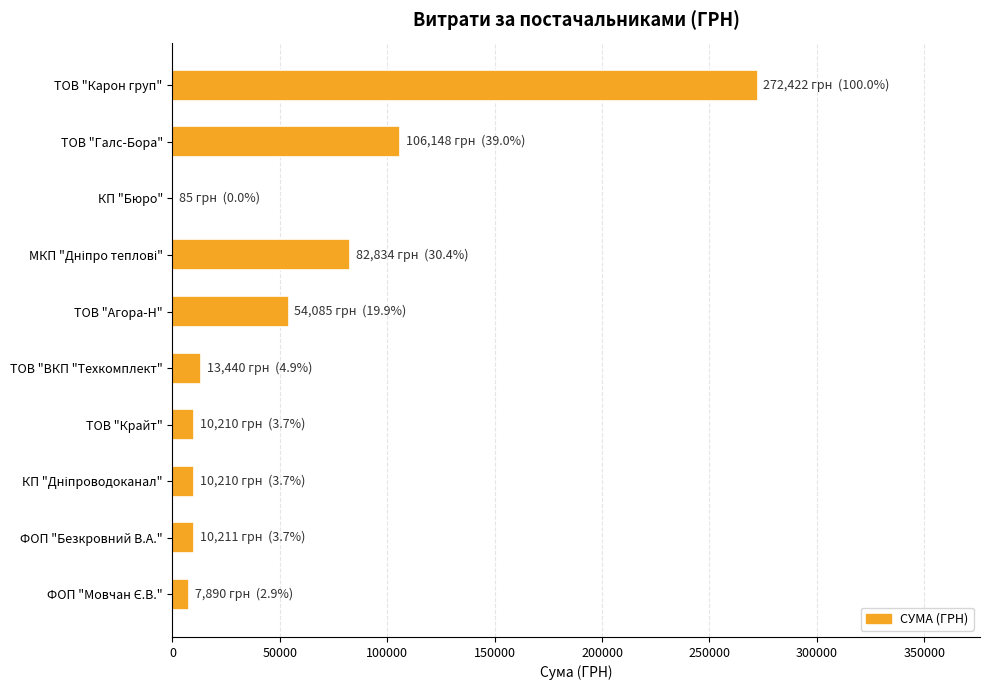

True or false: the data shows 438702.6 at ТОВ "Карон груп".

False